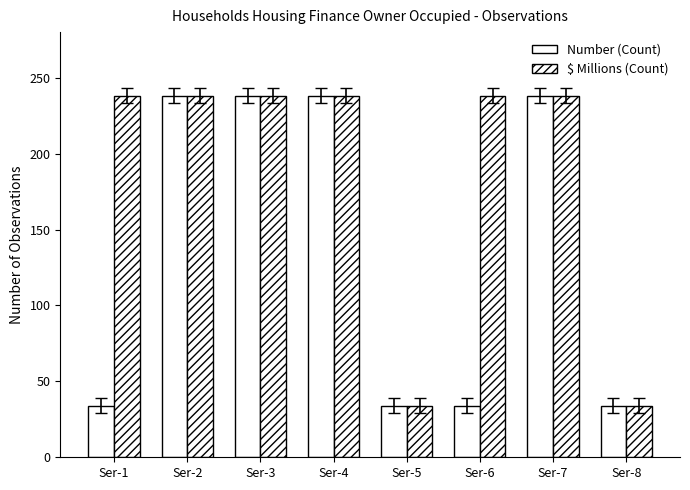

What is the difference between the maximum and minimum values in the $ Millions (Count) series?

204